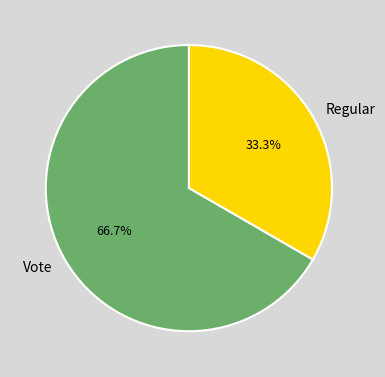

Is it true that Regular is 21% of the pie?

False